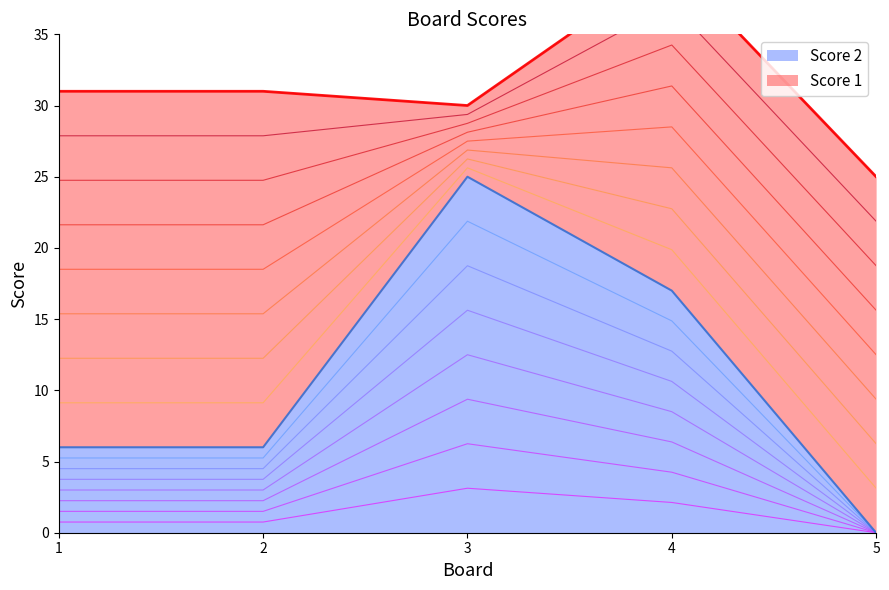

How many values exceed 0?

4